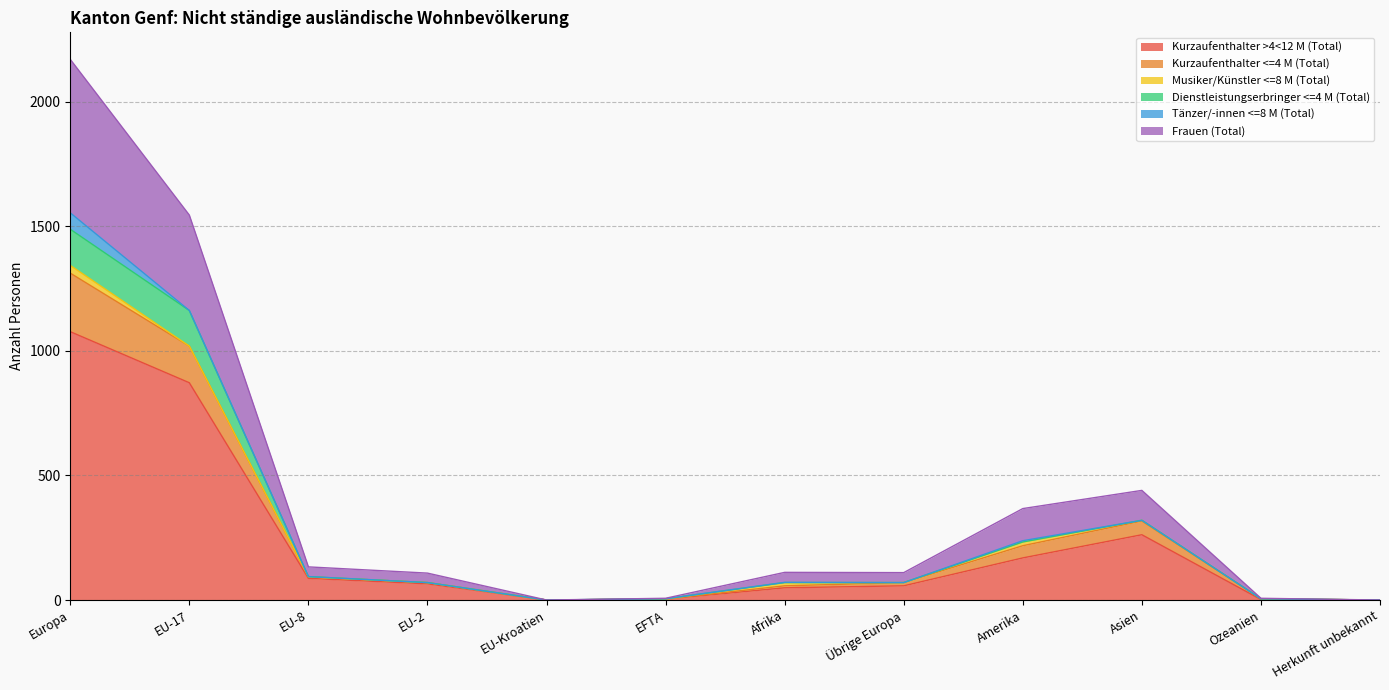

Which category has the highest value in the Kurzaufenthalter >4<12 M (Total) series?

Europa